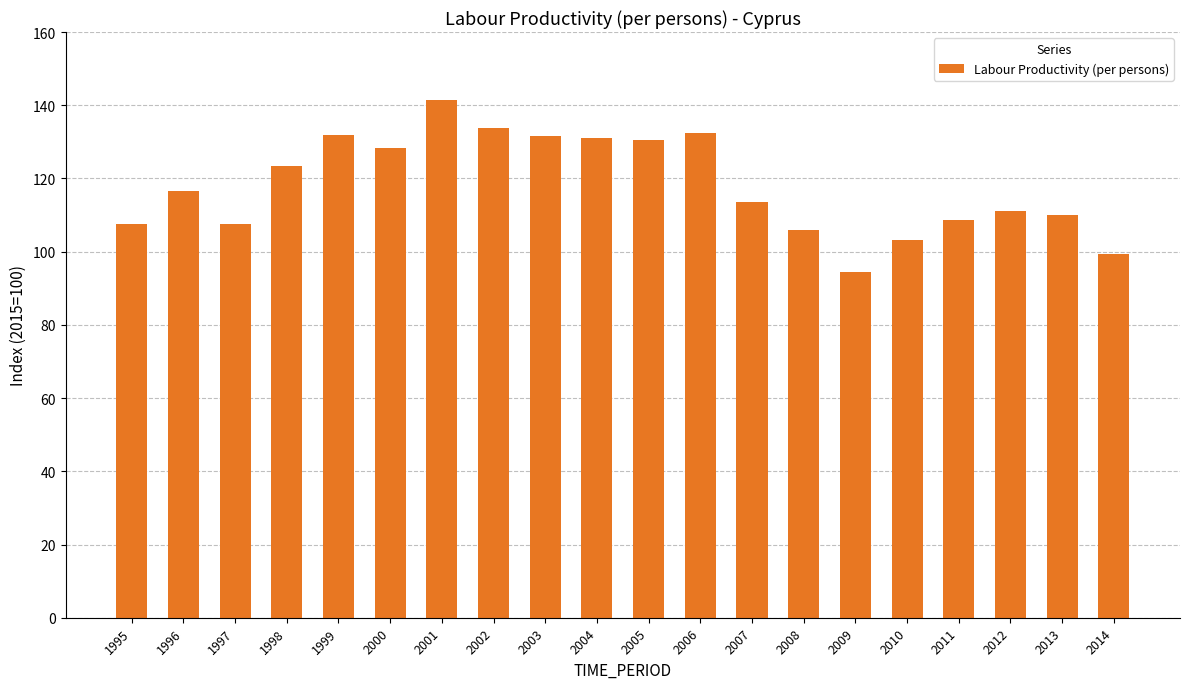

Which label corresponds to the smallest value in the chart?

2009